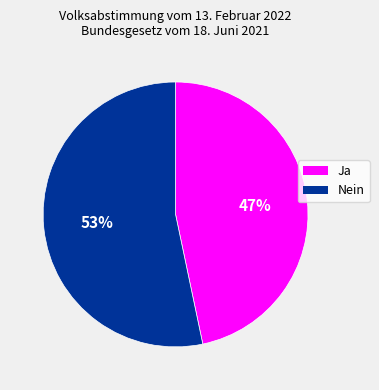

Does Ja represent more than half of the total?

No